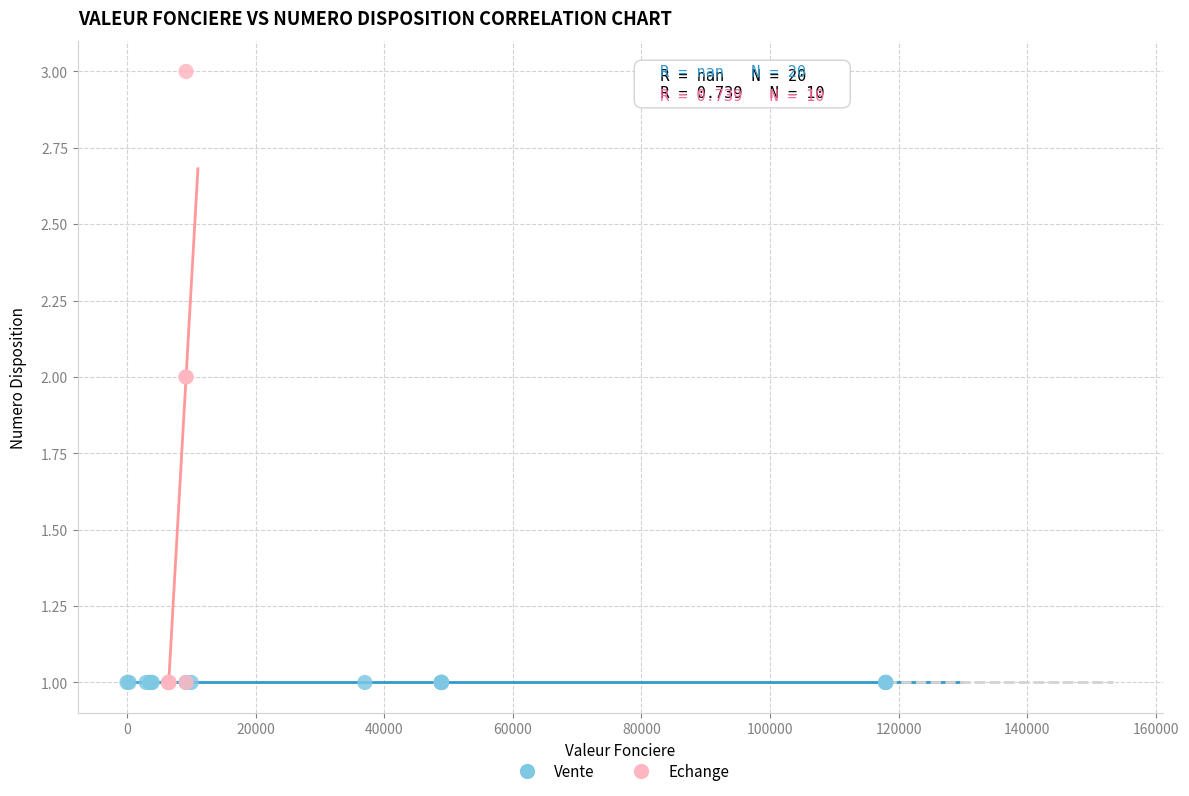

Which series contains the highest Y value?

Echange